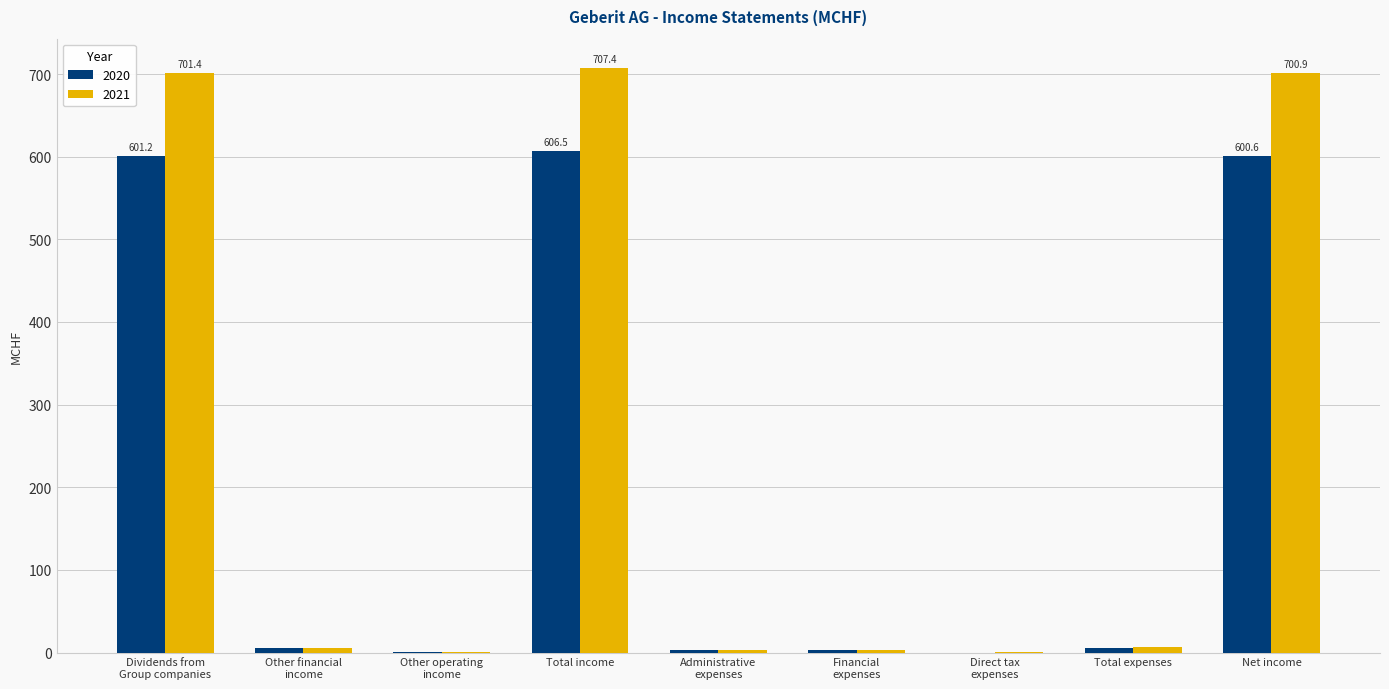

What are all the series names shown in the legend?

2020, 2021